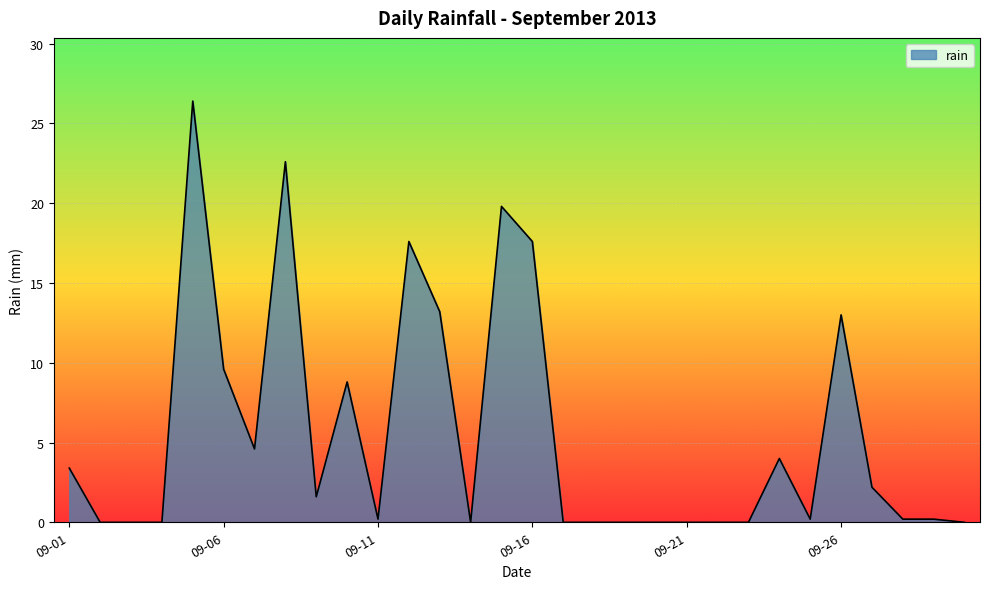

What is the greatest value displayed?

26.4